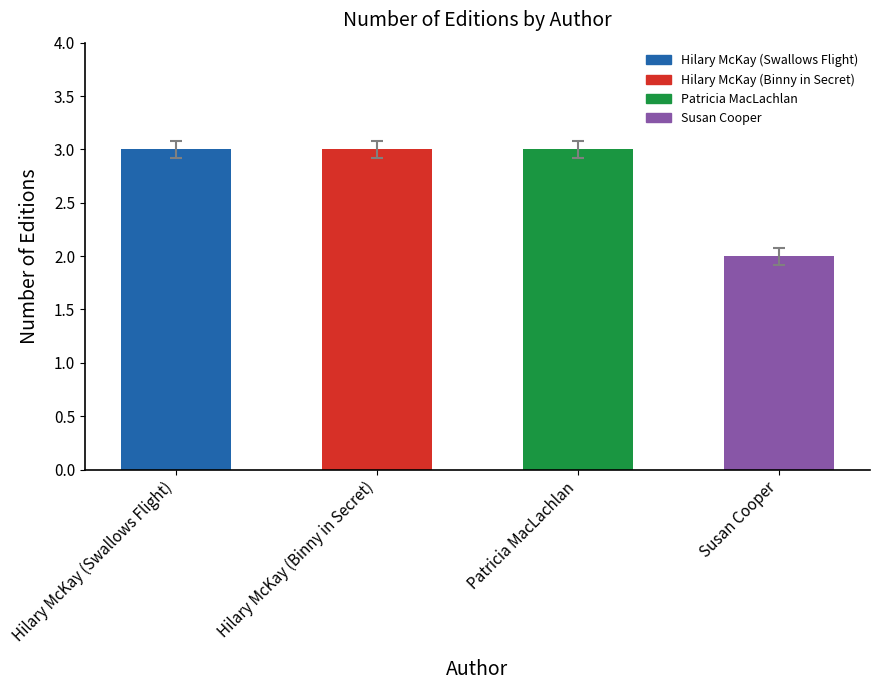

Approximately how many times larger is the value at Susan Cooper compared to Patricia MacLachlan?

0.7